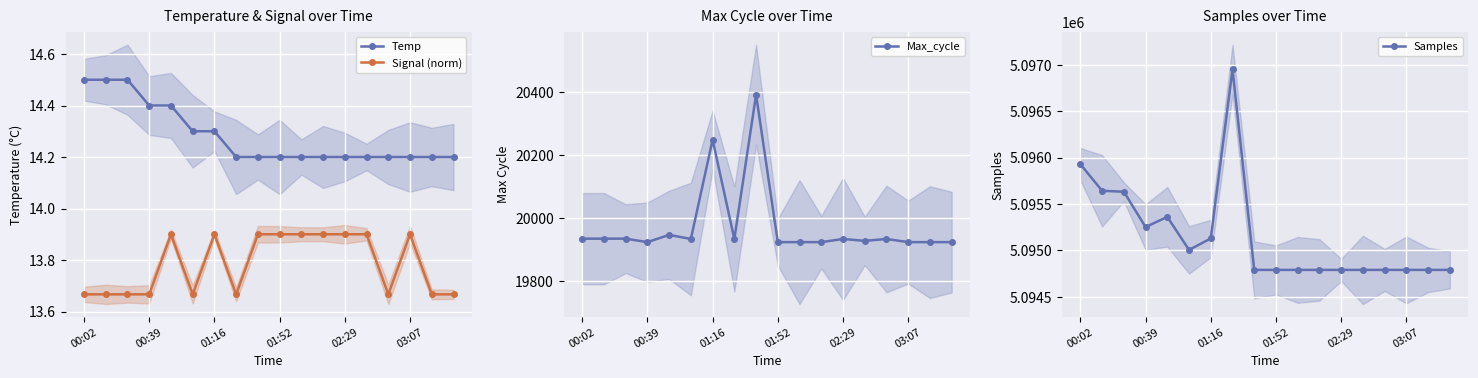

True or false: Signal (norm) has more than 0 points higher than both neighbors.

True